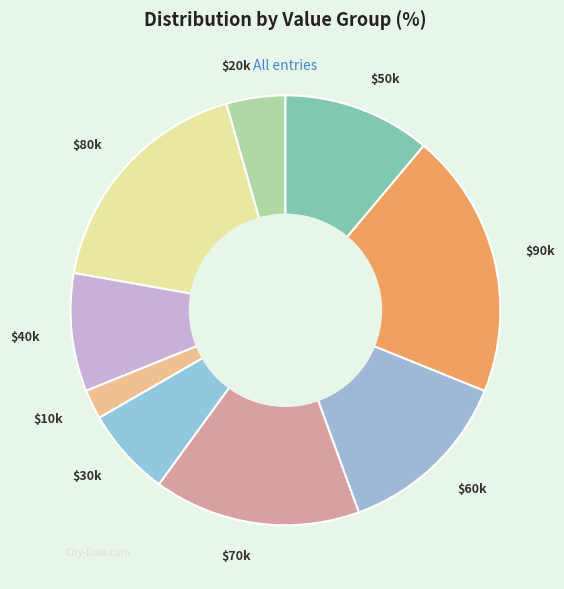

Does any single category account for the majority?

No